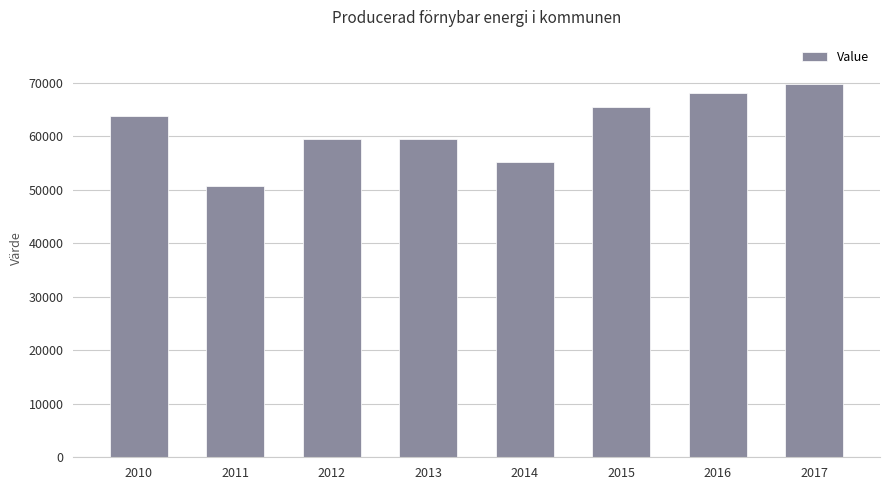

At which category does the chart reach its minimum across all series?

2011